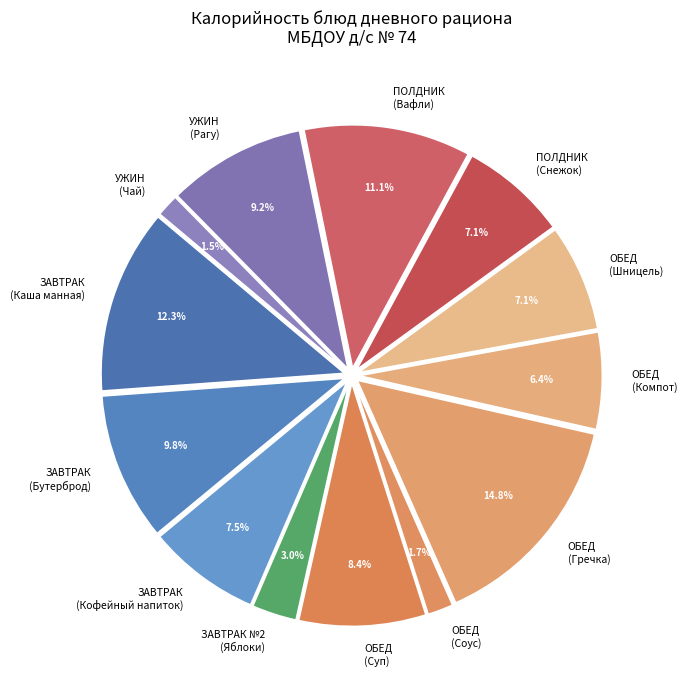

Which slice is the largest?

ОБЕД (Гречка)